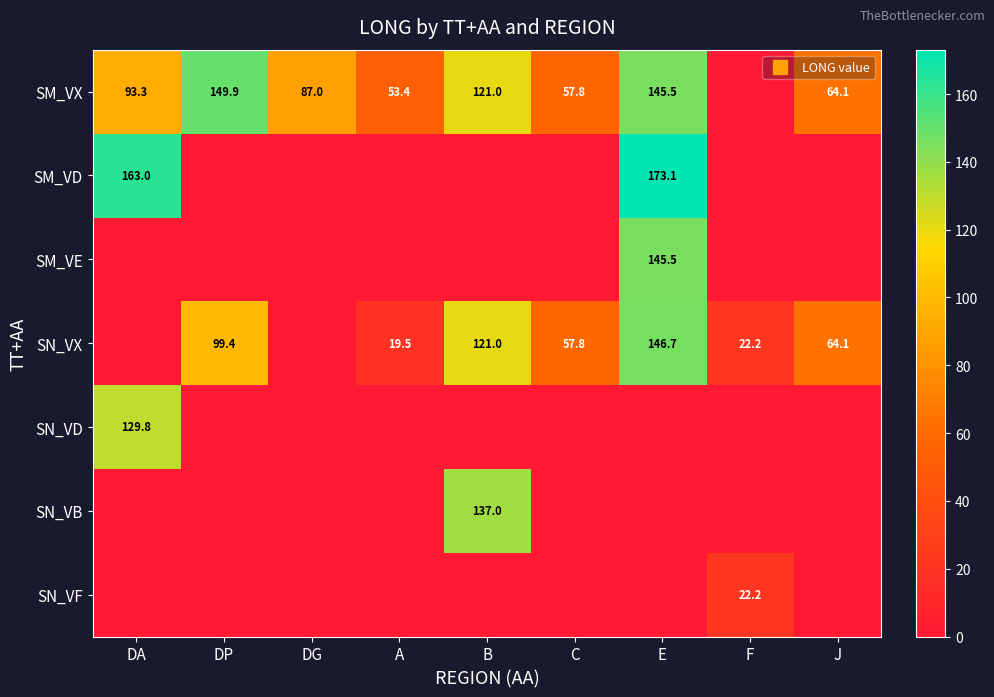

List the series in order of their peak value, lowest first.

SN_VF, SN_VD, SN_VB, SM_VE, SN_VX, SM_VX, SM_VD